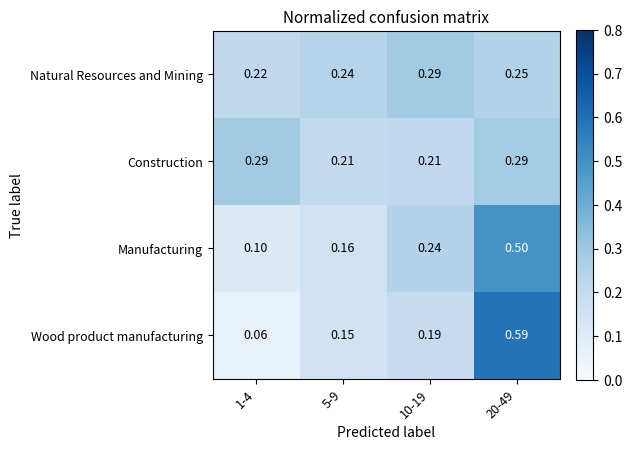

At 5-9, list the series in order from largest to smallest.

Natural Resources and Mining, Construction, Manufacturing, Wood product manufacturing